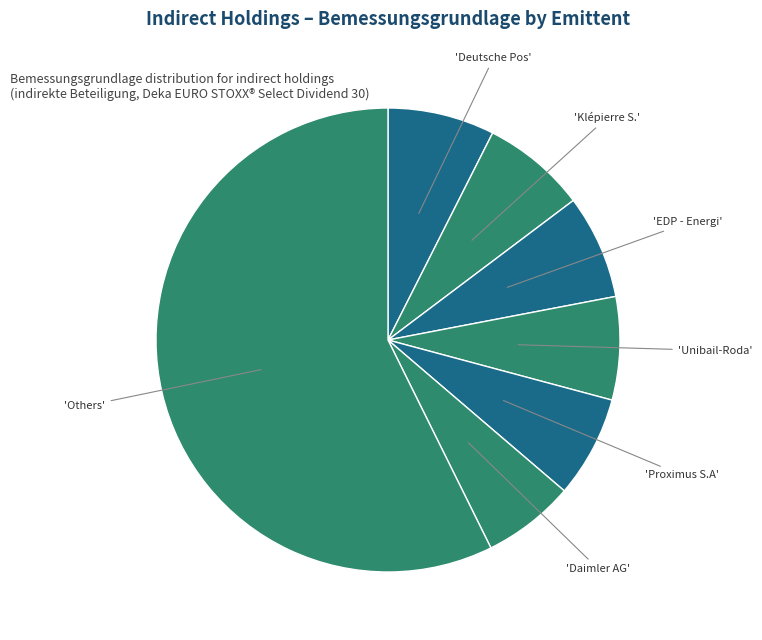

Count the number of slices in the pie.

7